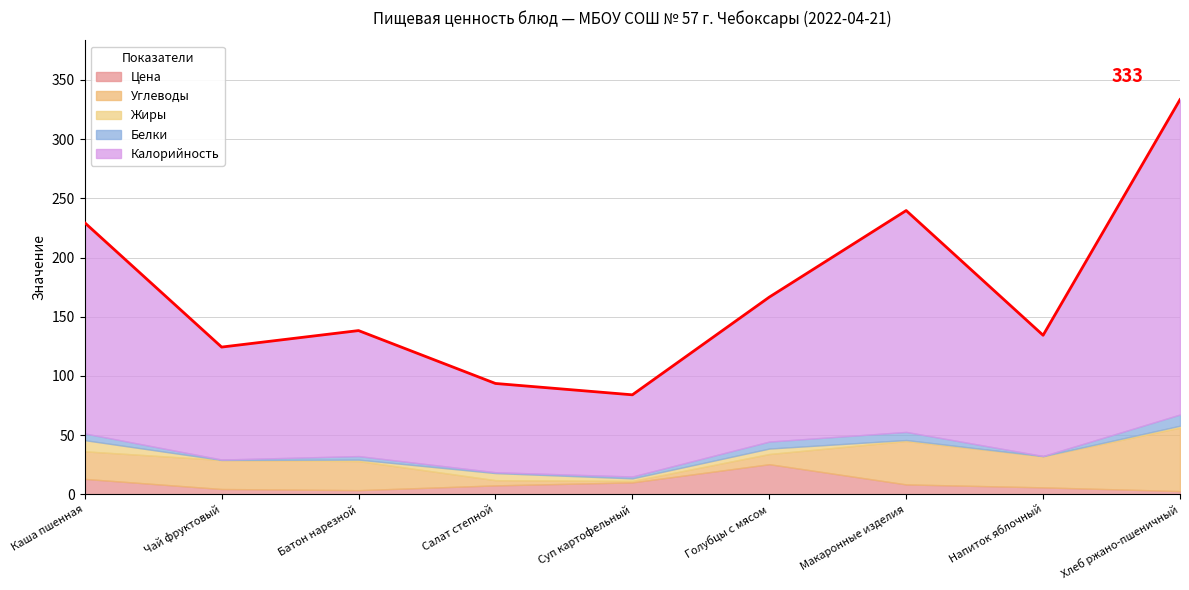

How many intersections are there between Углеводы and Белки?

2